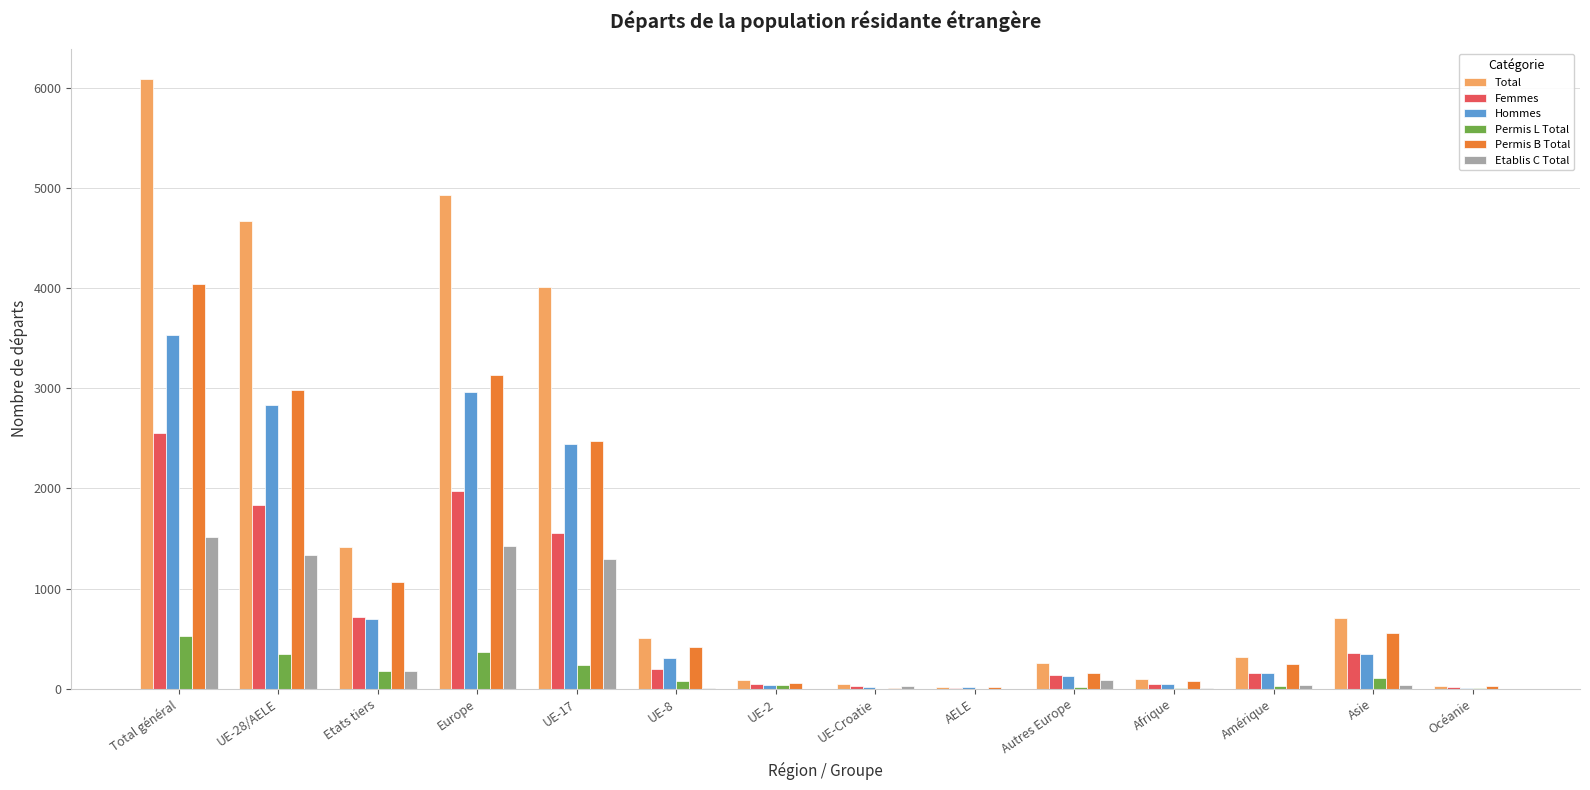

Which category has the highest value in the Femmes series?

Total général